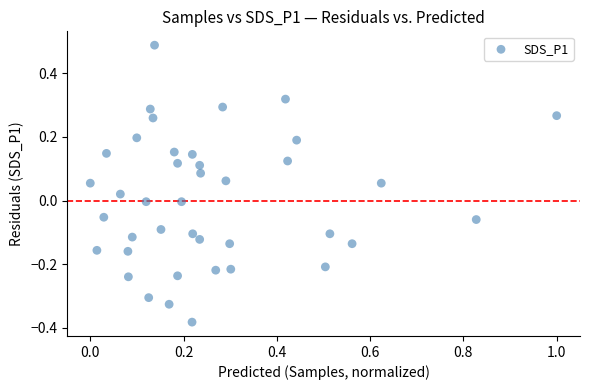

What is the range of Y values (max minus min)?

0.9